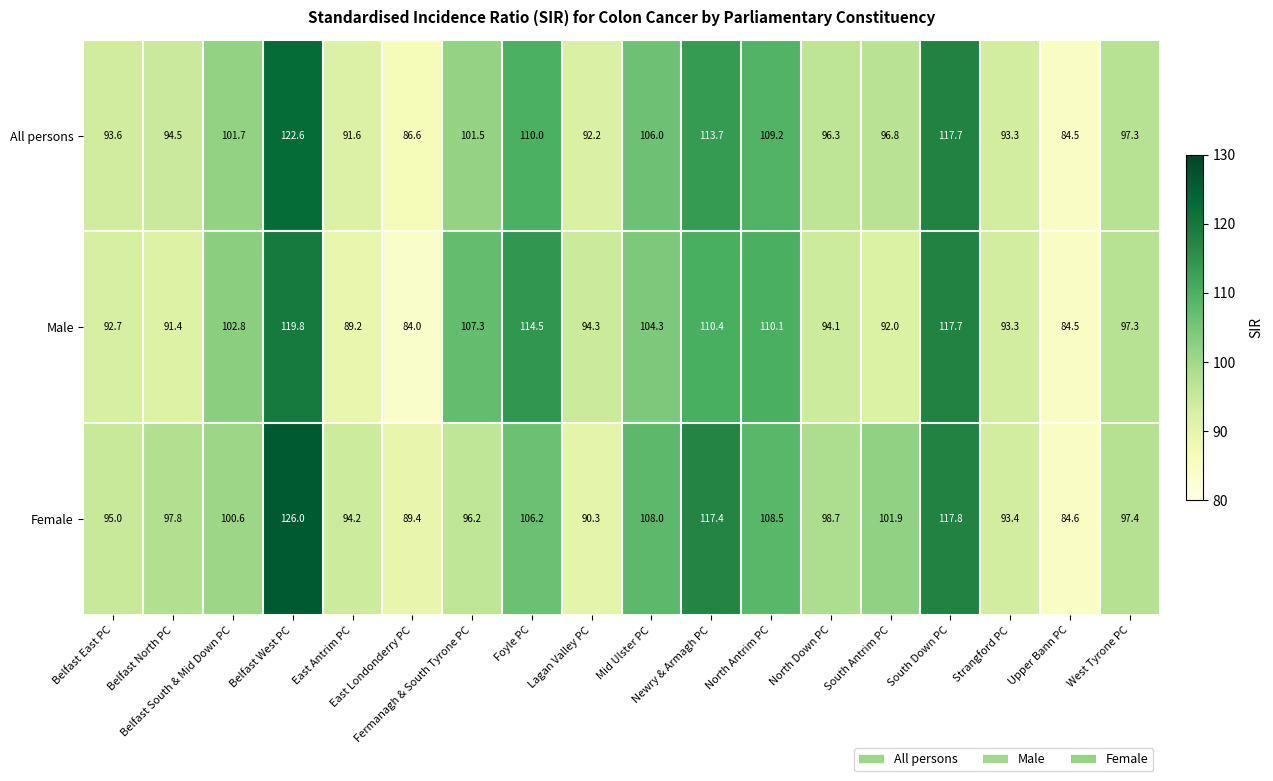

What is the sum of all Male values?

1799.7